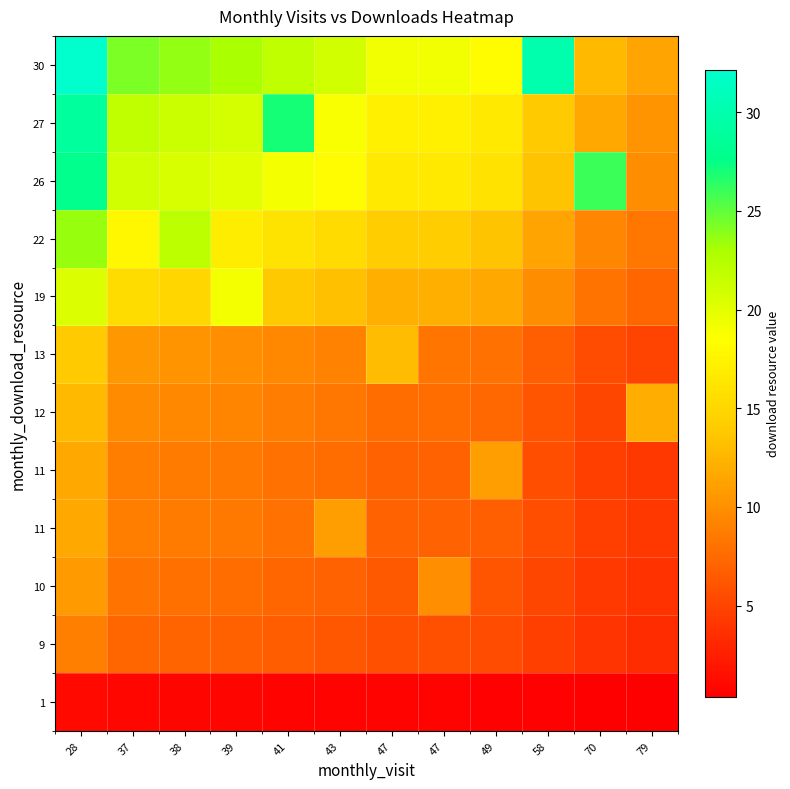

Which has a higher value, 38 or 41?

38